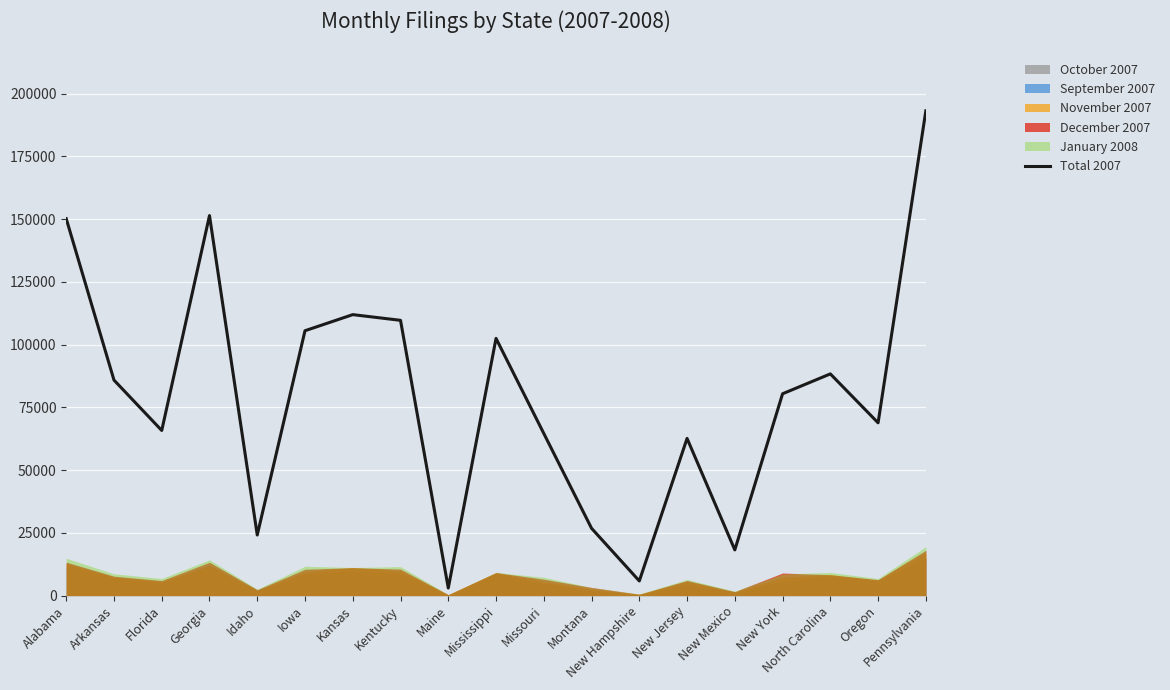

Reading left to right, transcribe all the data shown in this chart.

150179	85864	65791	151409	24136	105534	111946	109679	3012	102474	64597	26810	5834	62625	18209	80414	88333	68836	193157